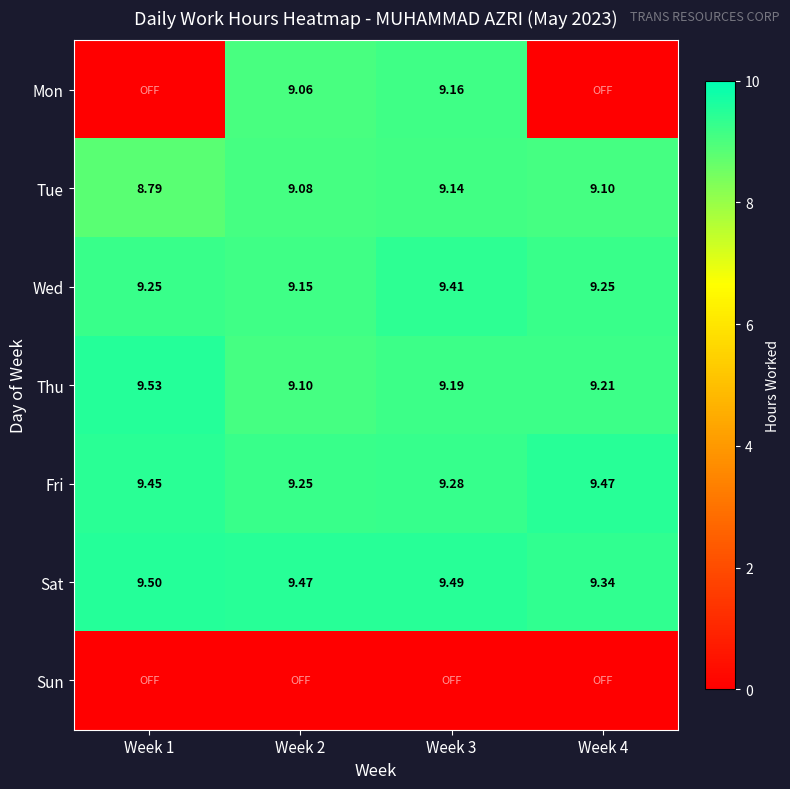

Which series changed the most between Week 1 and Week 2?

Mon